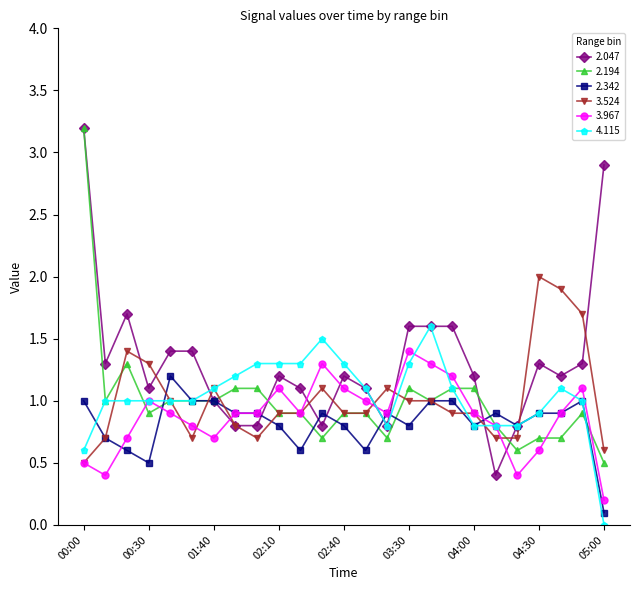

True or false: 3.967 and 3.524 intersect in this chart.

True